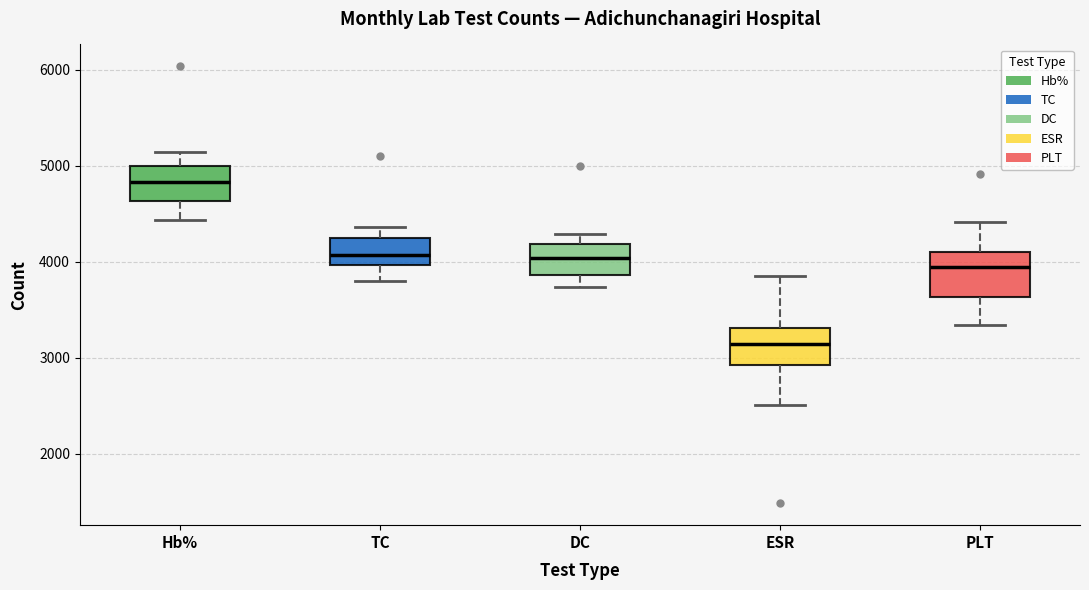

Which box has the lowest median line?

ESR